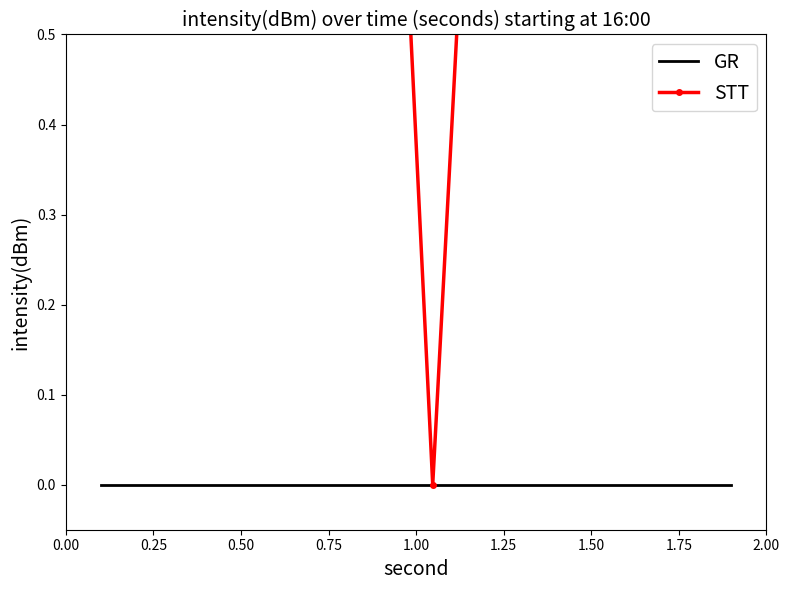

Reading right to left, extract all data points from this chart.

GR: 0.0	0.0	0.0	0.0	0.0	0.0	0.0	0.0	0.0	0.0	0.0	0.0	0.0	0.0	0.0	0.0	0.0	0.0	0.0	0.0
STT: 0.7	0.9	0.5	0.5	0.8	0.8	0.8	1.0	0.7	0.0	0.8	0.7	0.9	0.7	0.9	0.6	0.6	0.7	0.9	0.9